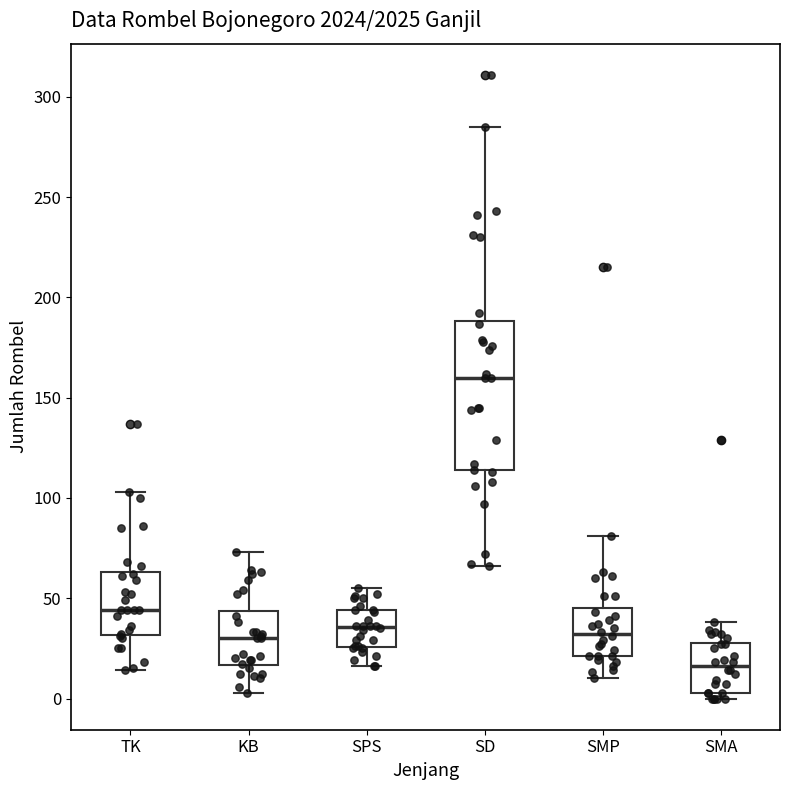

Which box has the highest median line?

SD